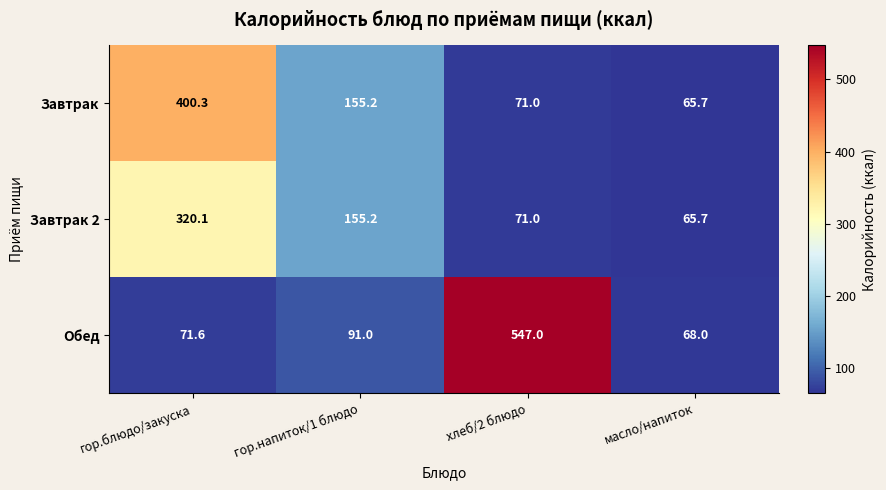

The value of Завтрак 2 at гор.напиток/1 блюдо is 254.1. True or false?

False